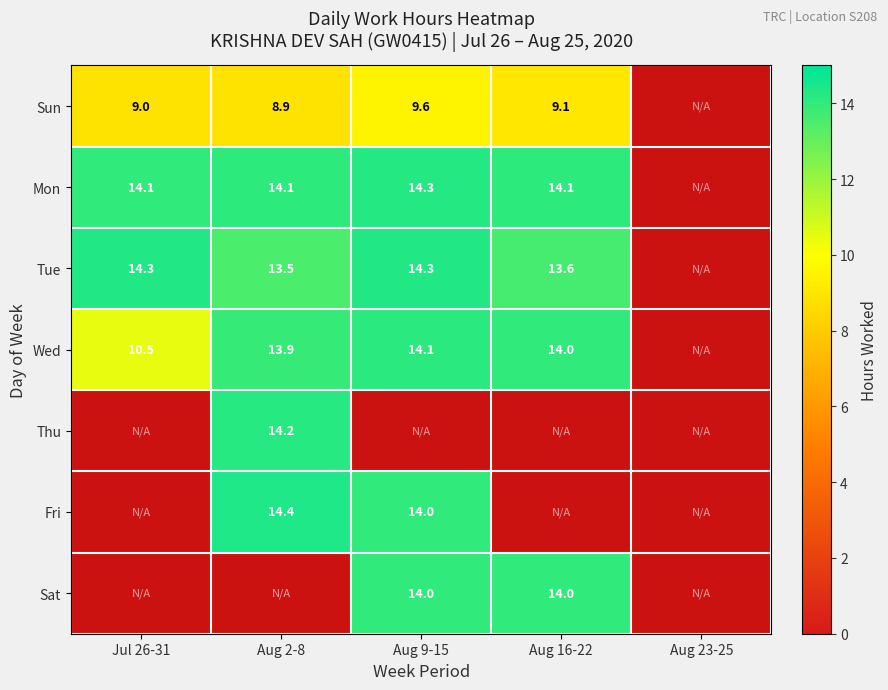

Is the value of Thu at Aug 2-8 greater than the value of Wed at Aug 2-8?

Yes